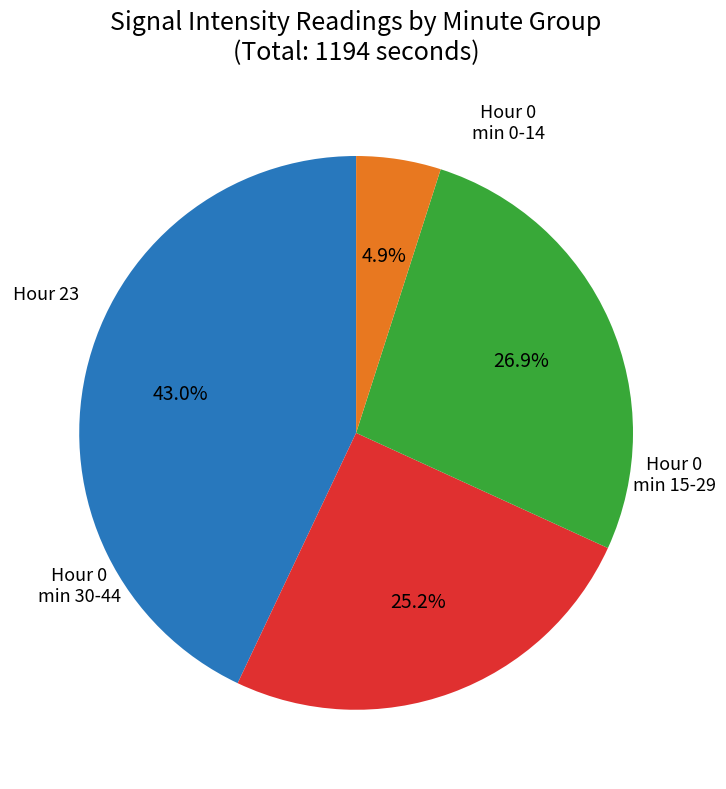

Is there any slice that represents more than half of the pie?

No